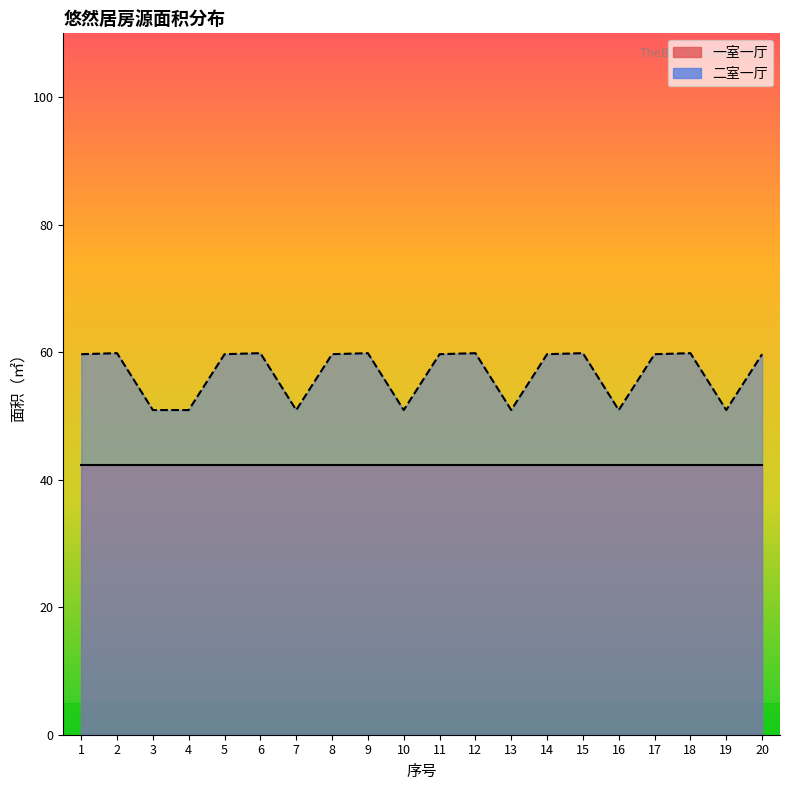

Where does the data first go above 59?

1